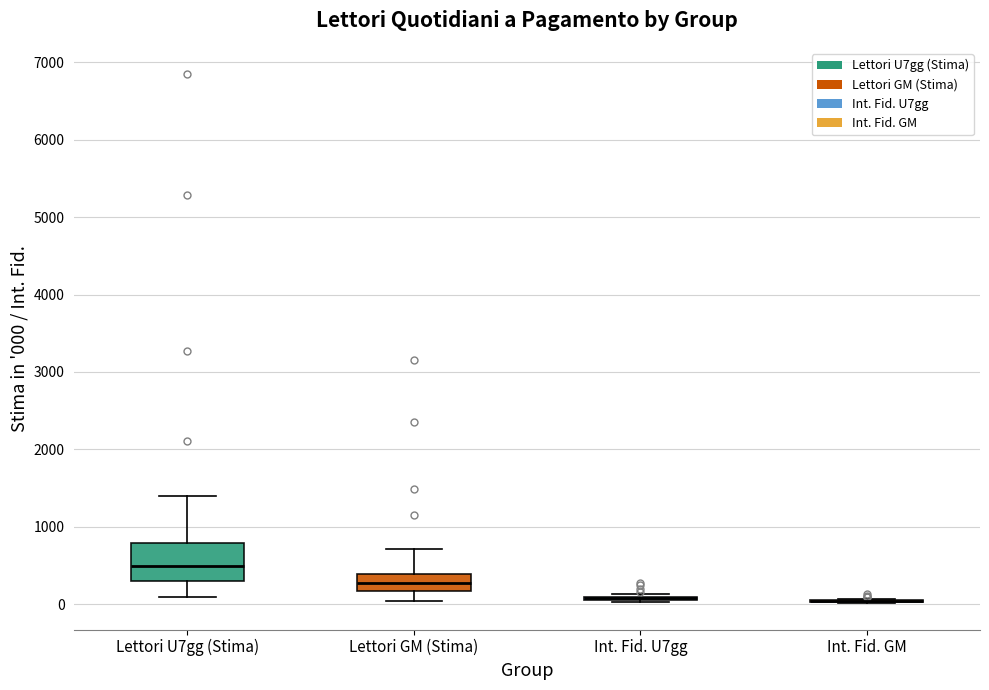

Reading left to right, transcribe this box plot: for each box, give where its median line is, the range the box spans, and where its two whiskers end, as read against the y-axis. The values are not printed on the chart, so give them approximately, as read against the axis.

Lettori U7gg (Stima): median 500, box 300 to 800, whiskers 100 to 1400
Lettori GM (Stima): median 300, box 200 to 400, whiskers 0 to 700
Int. Fid. U7gg: box collapsed to a line at 100, whiskers 0 to 100
Int. Fid. GM: box collapsed to a line at 0, whiskers 0 to 100